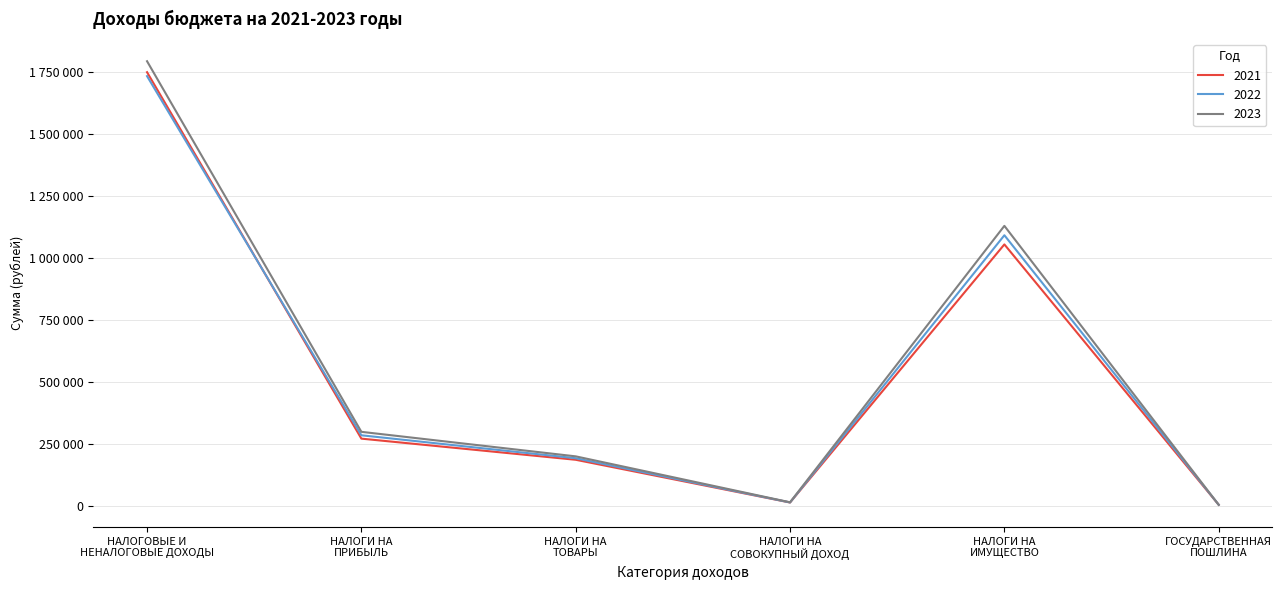

Between which two adjacent categories do 2022 and 2021 first intersect?

НАЛОГОВЫЕ И
НЕНАЛОГОВЫЕ ДОХОДЫ and НАЛОГИ НА
ПРИБЫЛЬ